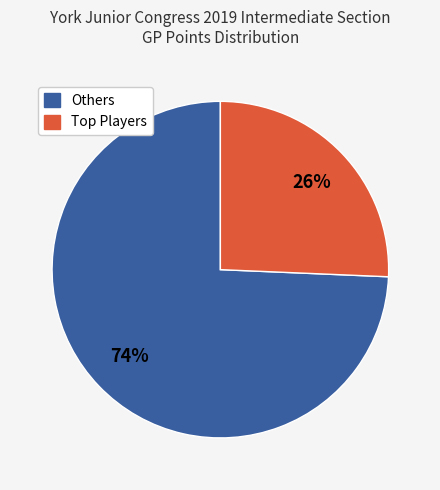

To the nearest percent, what is the average slice percentage?

50%